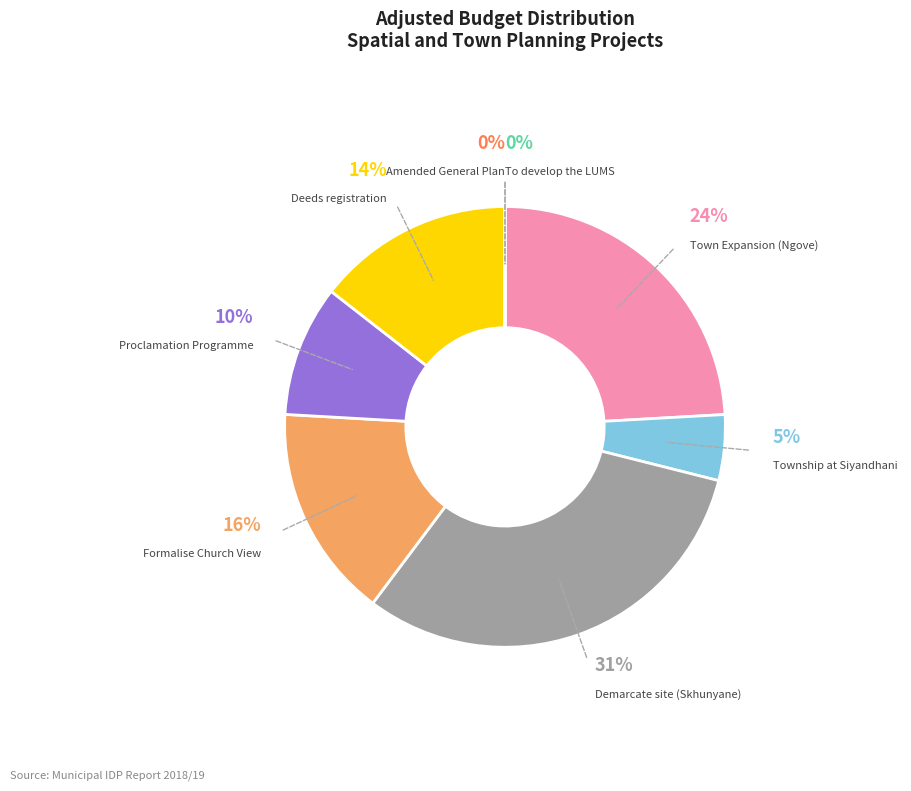

Does Formalise Church View represent more than half of the total?

No